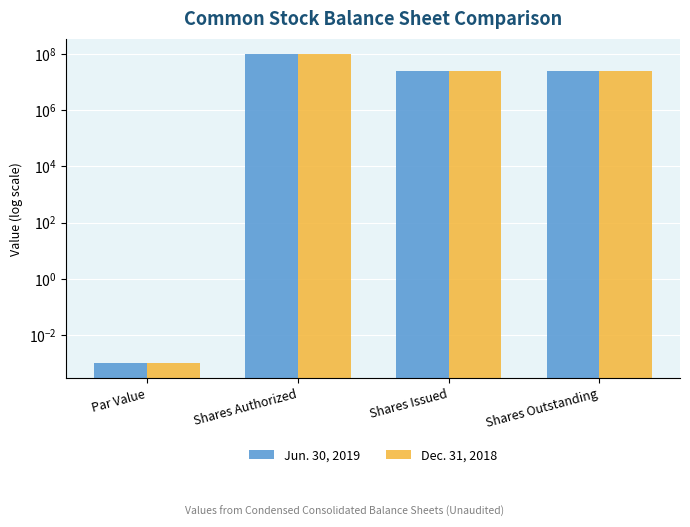

Rank the series by their maximum value, from lowest to highest.

Jun. 30, 2019, Dec. 31, 2018